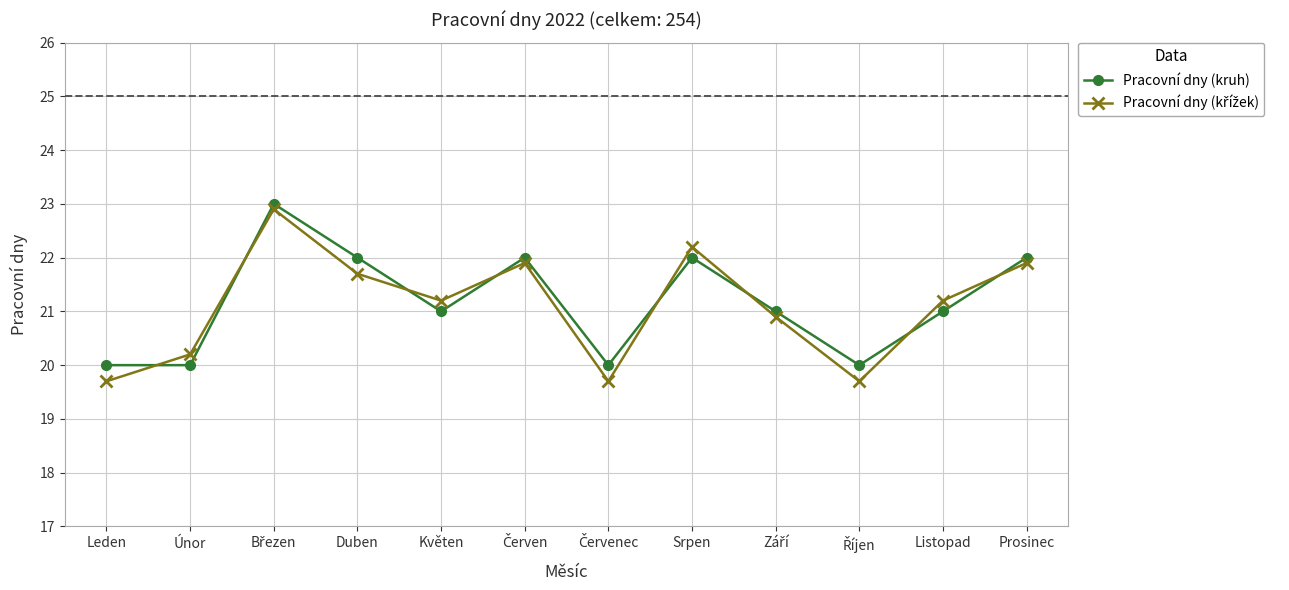

What is the minimum value shown in the chart?

19.7